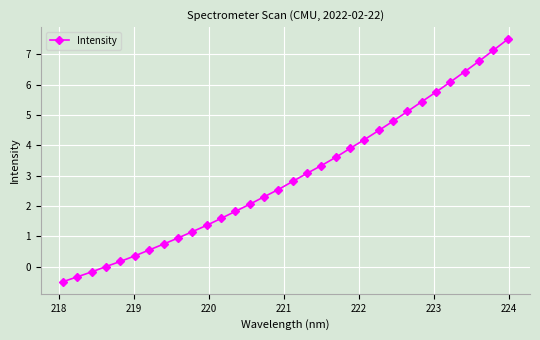

True or false: the data has more than 2 interior local peaks.

False